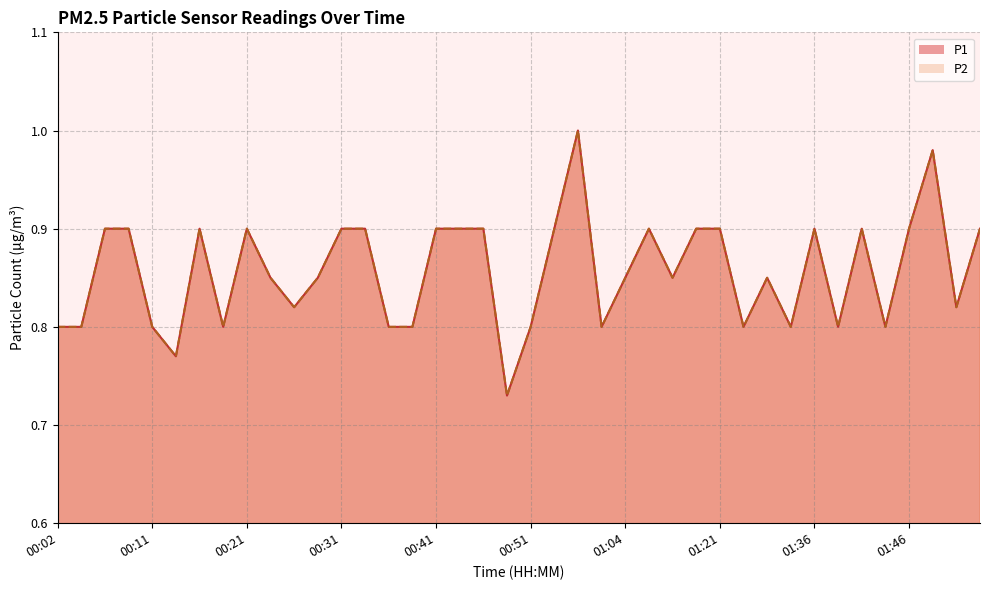

Is it true that P1 equals 0.9 at 00:07?

True